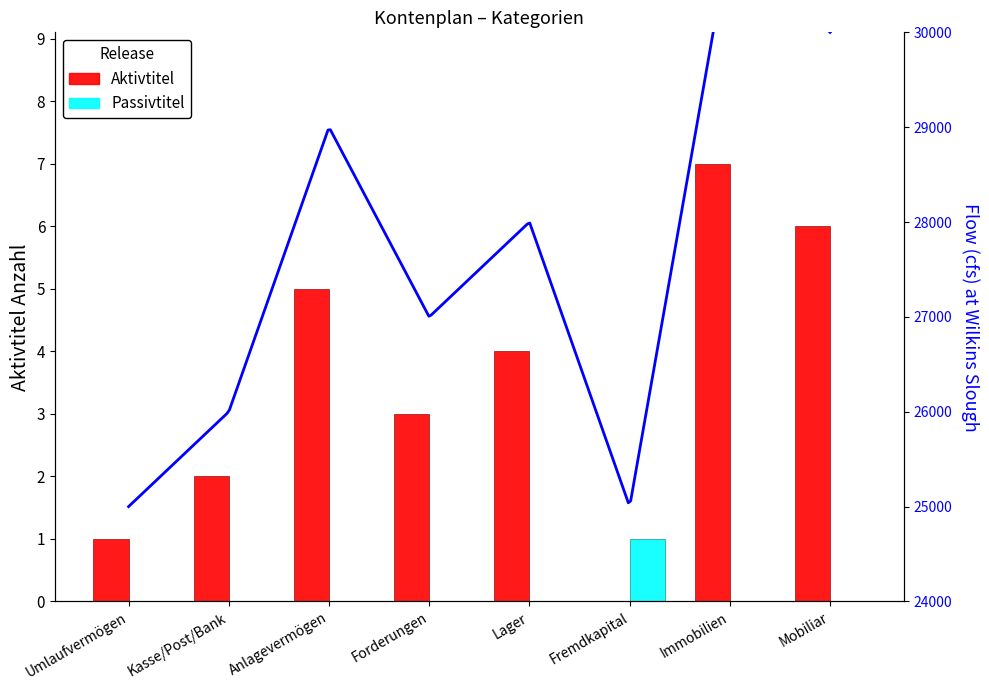

Rank the series at Kasse/Post/Bank from lowest to highest value.

Passivtitel, Aktivtitel